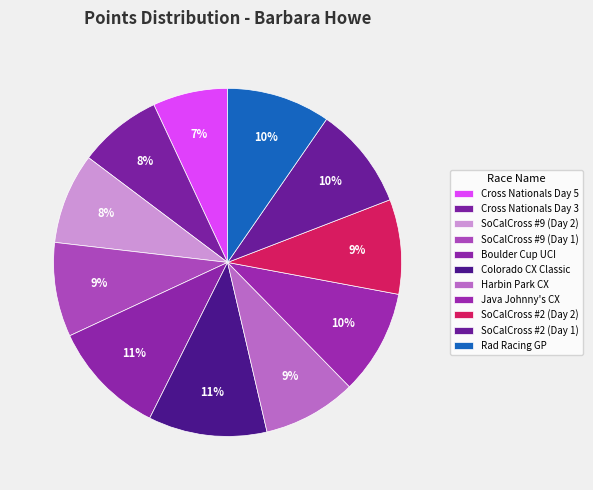

True or false: SoCalCross #9 (Day 1) accounts for 22% of the total.

False